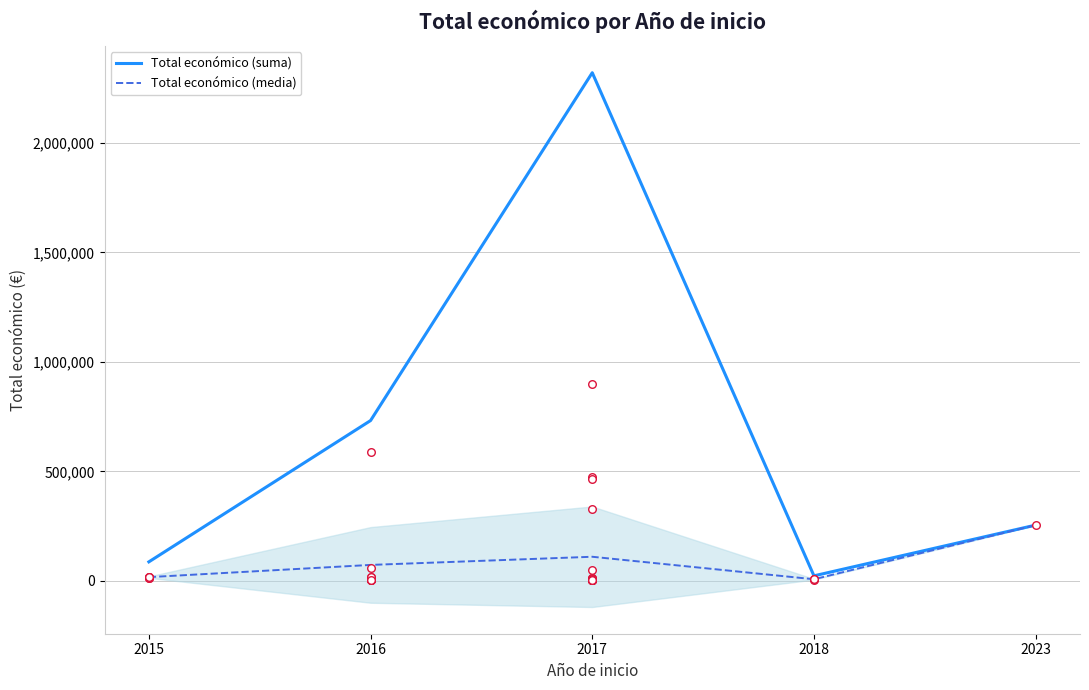

At how many categories does at least one series exceed 2119602?

1